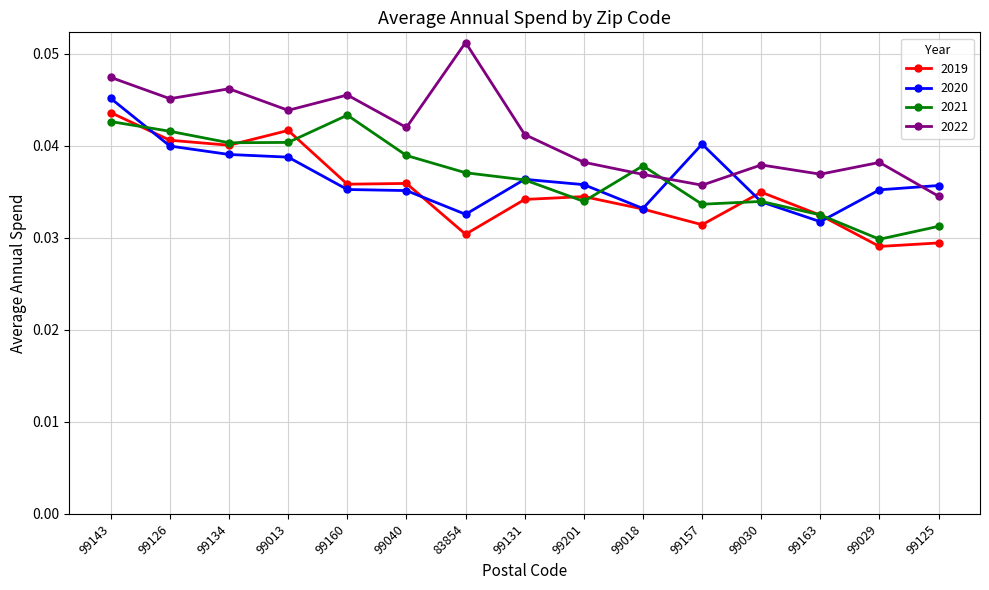

Which series has the widest spread of values?

2022